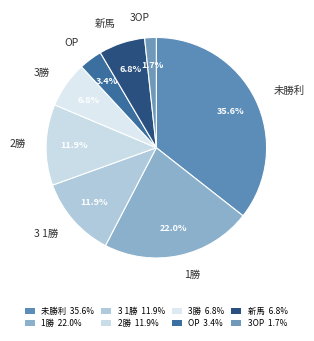

Is there any slice that represents more than half of the pie?

No